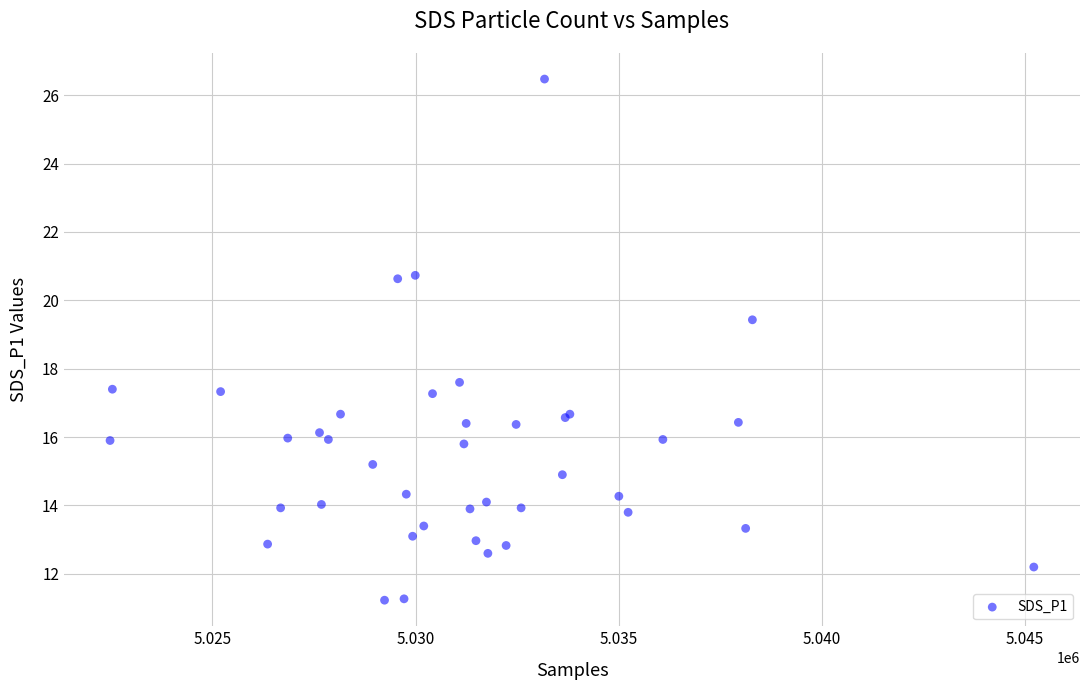

What Y value in the scatter plot is closest to 18?

17.6